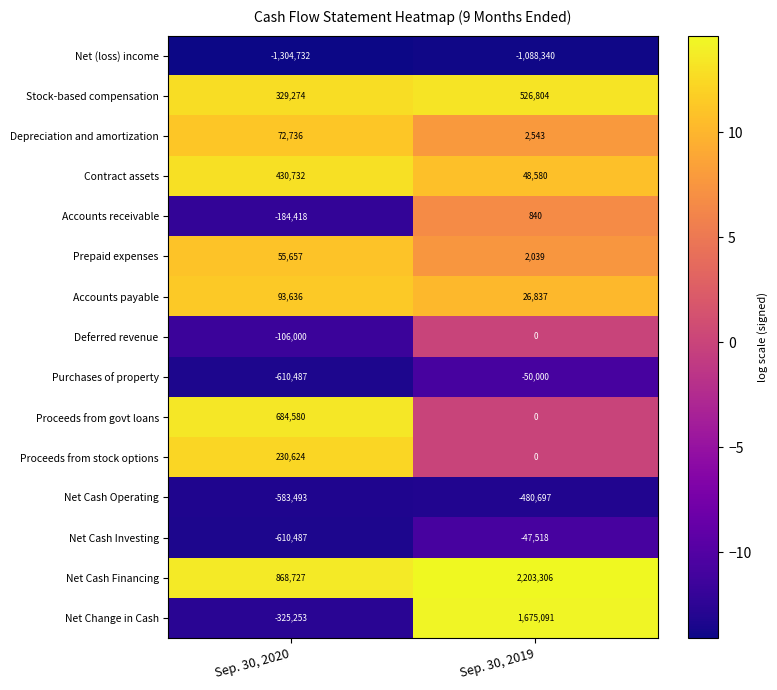

Is it true that Depreciation and amortization equals 2543 at Sep. 30, 2019?

True